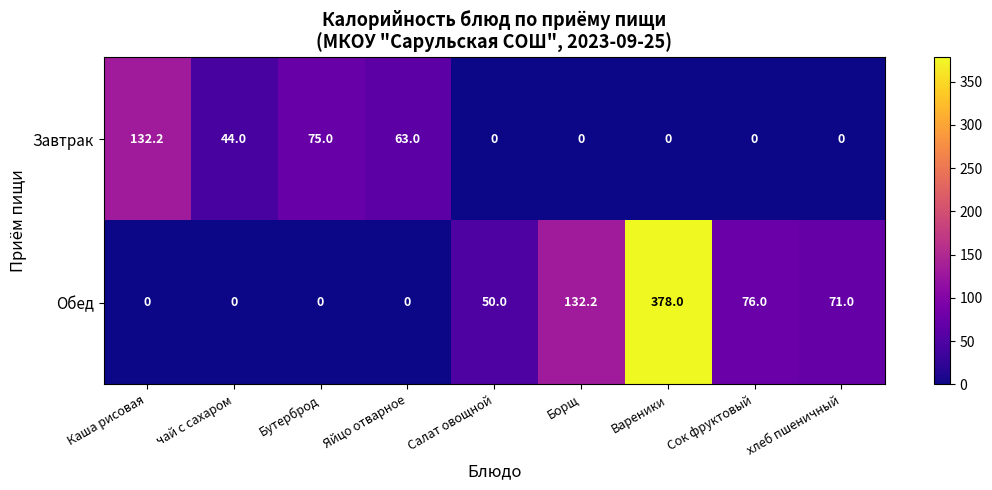

Reading left to right, what are all the values shown in this chart?

Завтрак: 132.2	44.0	75.0	63.0	0.0	0.0	0.0	0.0	0.0
Обед: 0.0	0.0	0.0	0.0	50.0	132.2	378.0	76.0	71.0